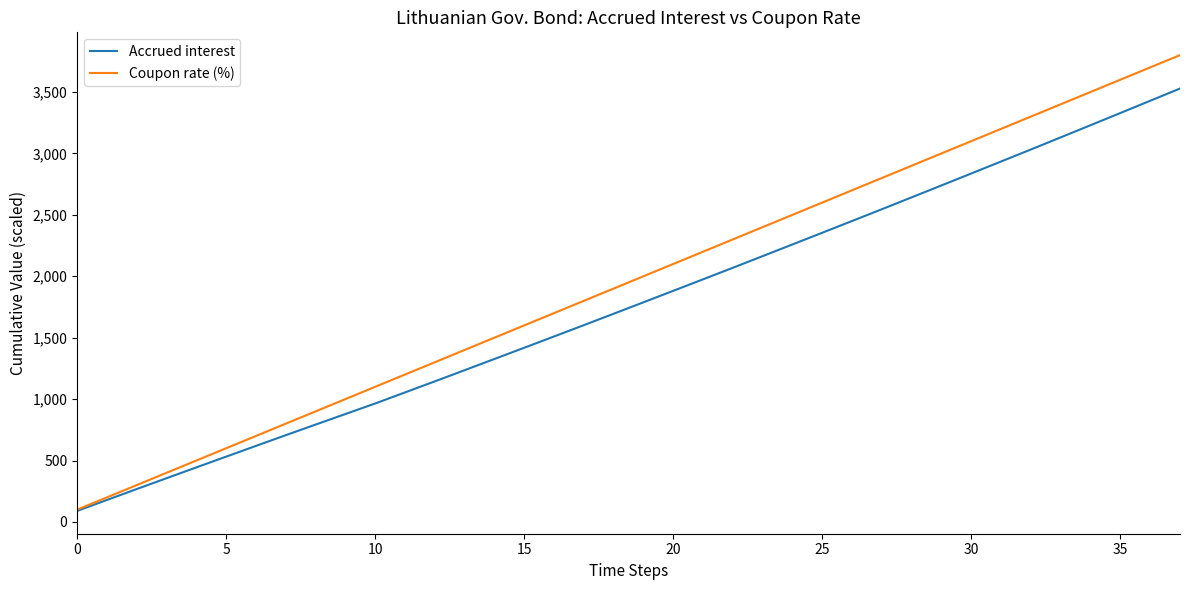

Which series has the widest spread of values?

Coupon rate (%)